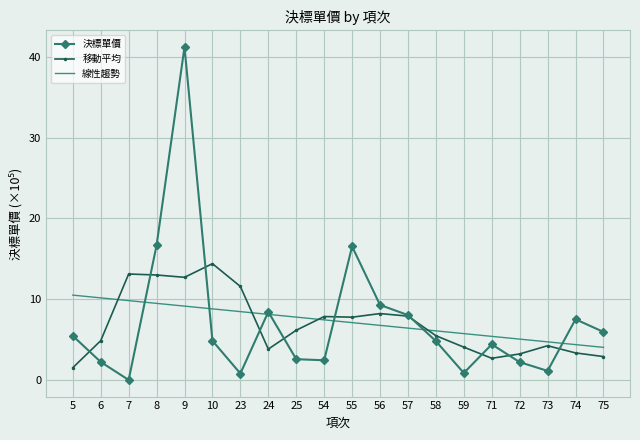

What is the maximum value for 移動平均?

14.4